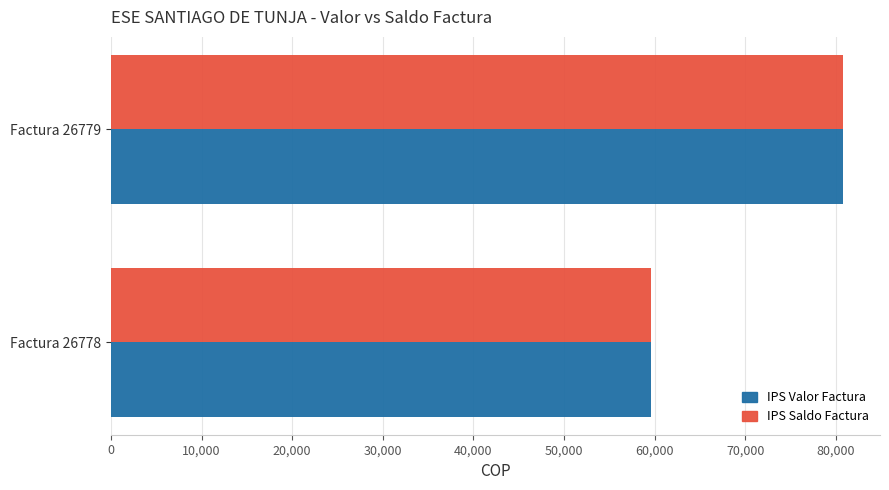

The value of IPS Saldo Factura at Factura 26778 is 80875. True or false?

False